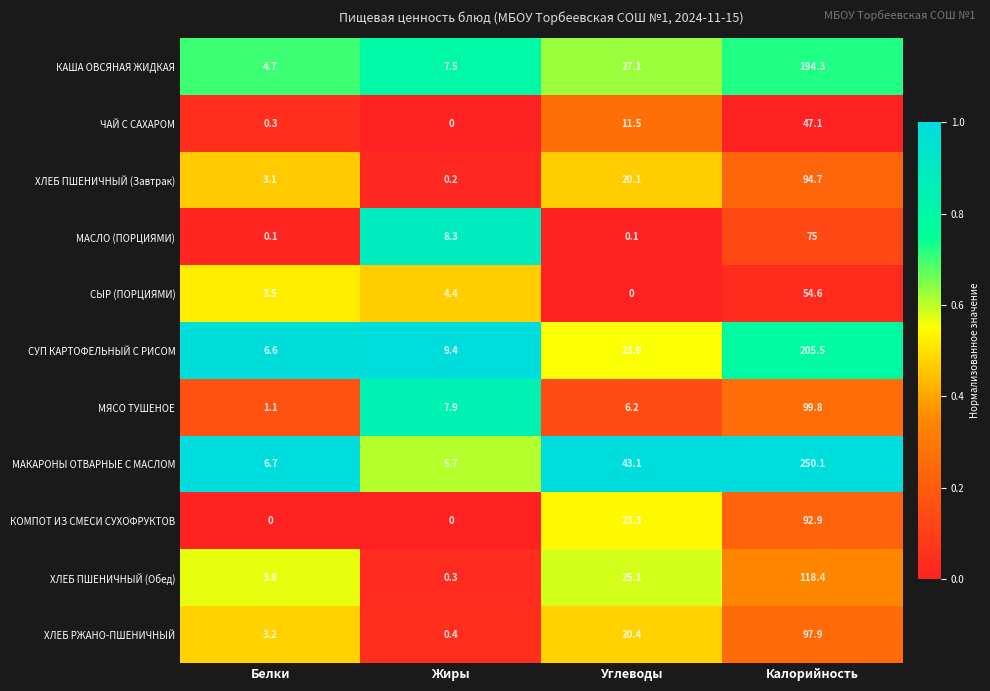

The ХЛЕБ ПШЕНИЧНЫЙ (Завтрак) series shows 0.2 at Жиры. True or false?

True